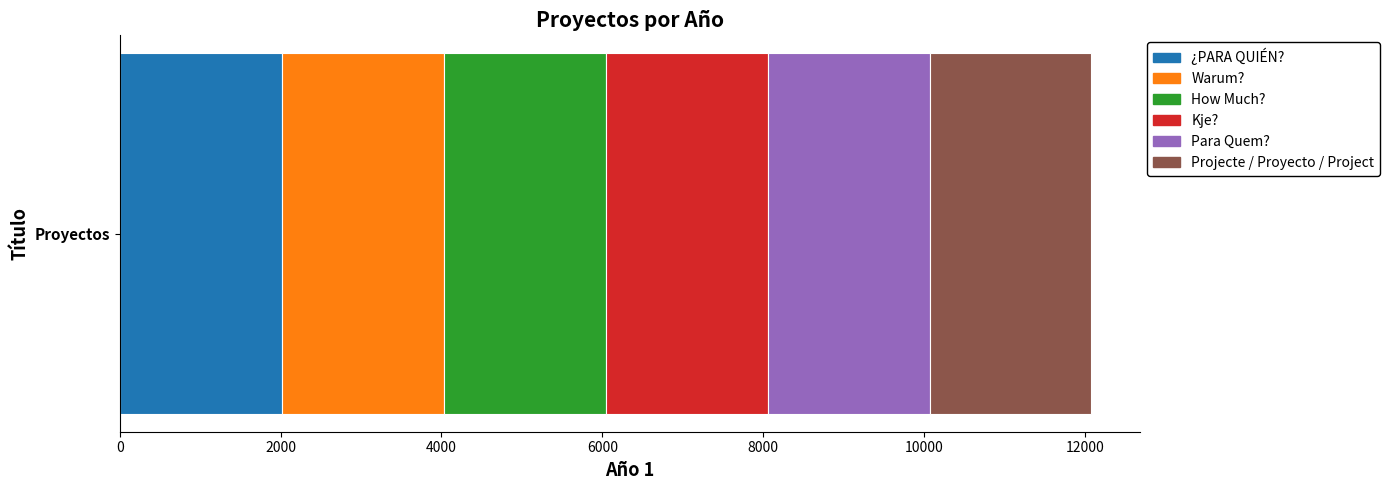

Is it true that ¿PARA QUIÉN? equals 1336 at Proyectos?

False